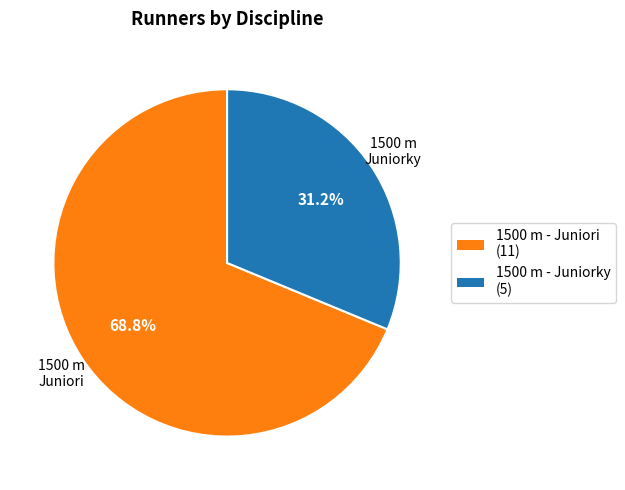

To the nearest percent, what percentage of the pie is 1500 m - Juniori?

69%